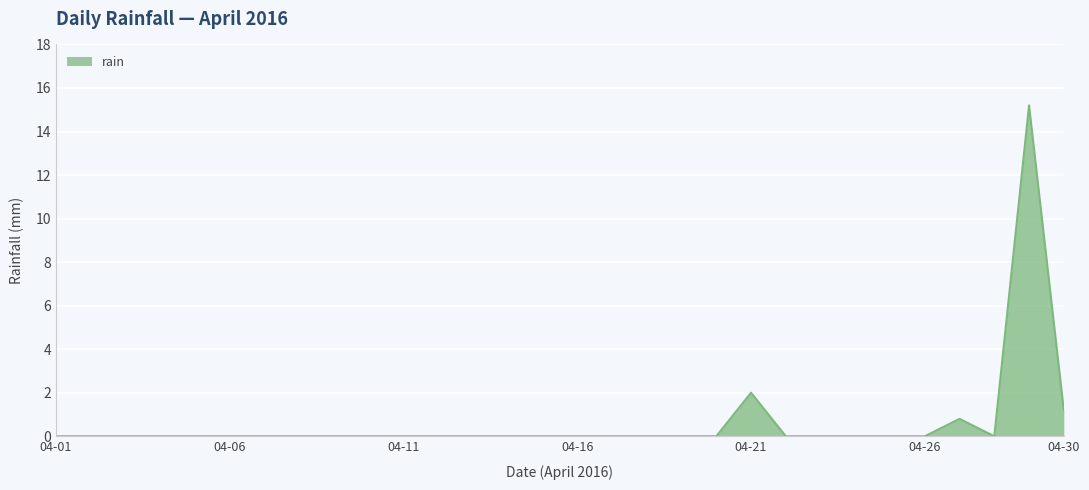

What is the greatest value displayed?

15.2